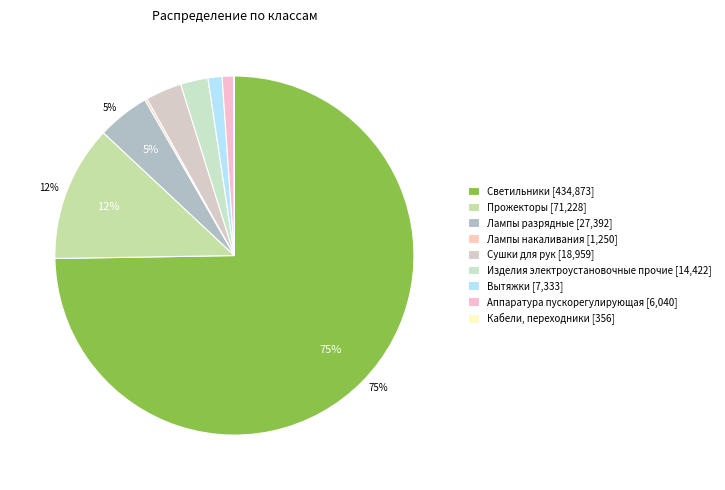

Count the number of slices in the pie.

9